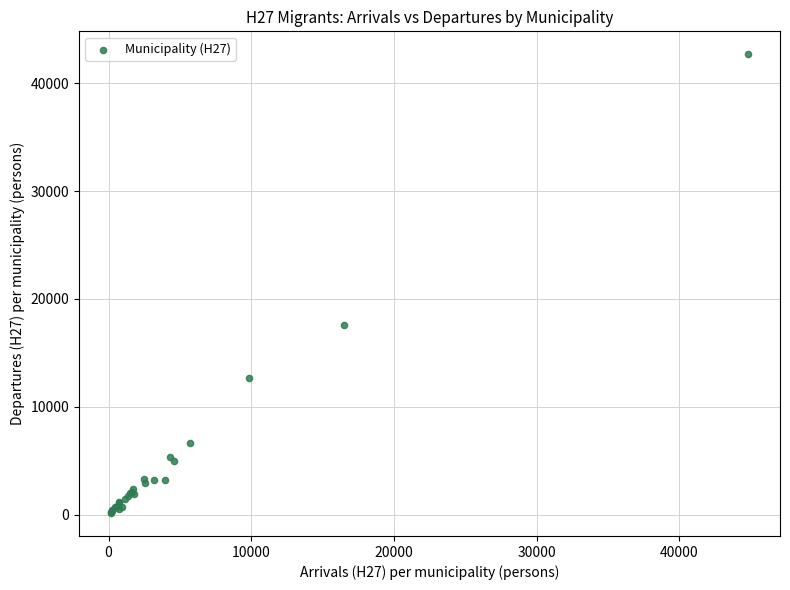

What Y value in the scatter plot is closest to 21419?

17591